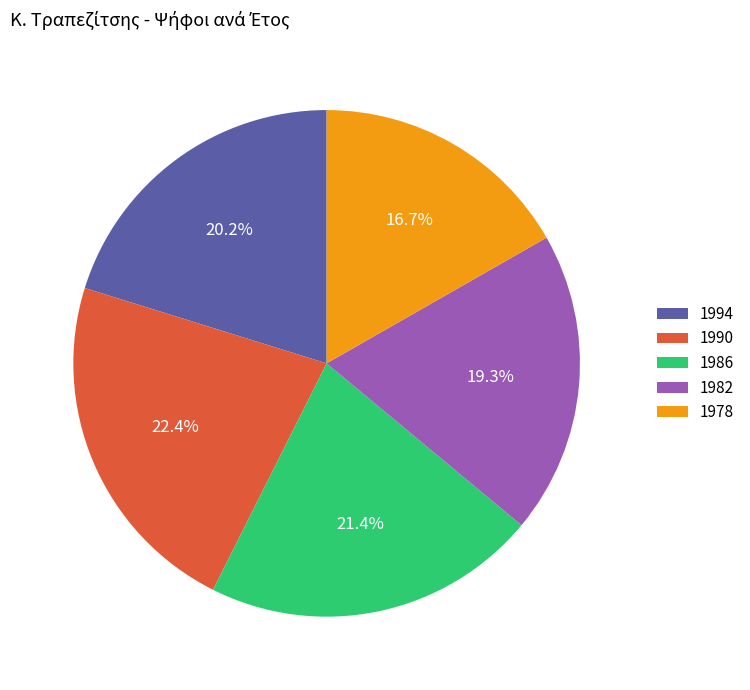

Approximately how many times larger is the value at 1994 compared to 1982?

1.0